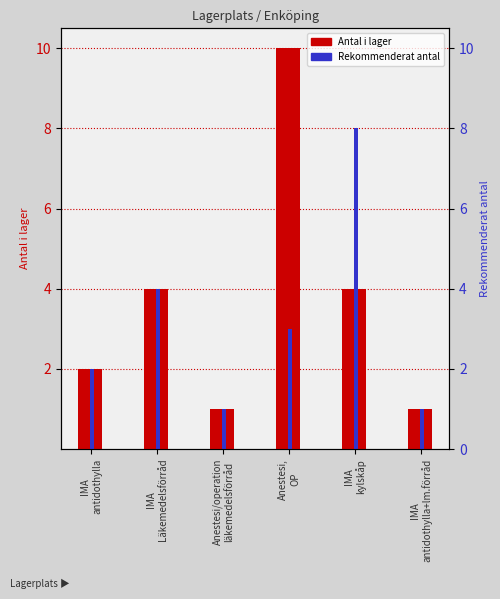

What is the total value across all series at IMA
antidothylla?

4